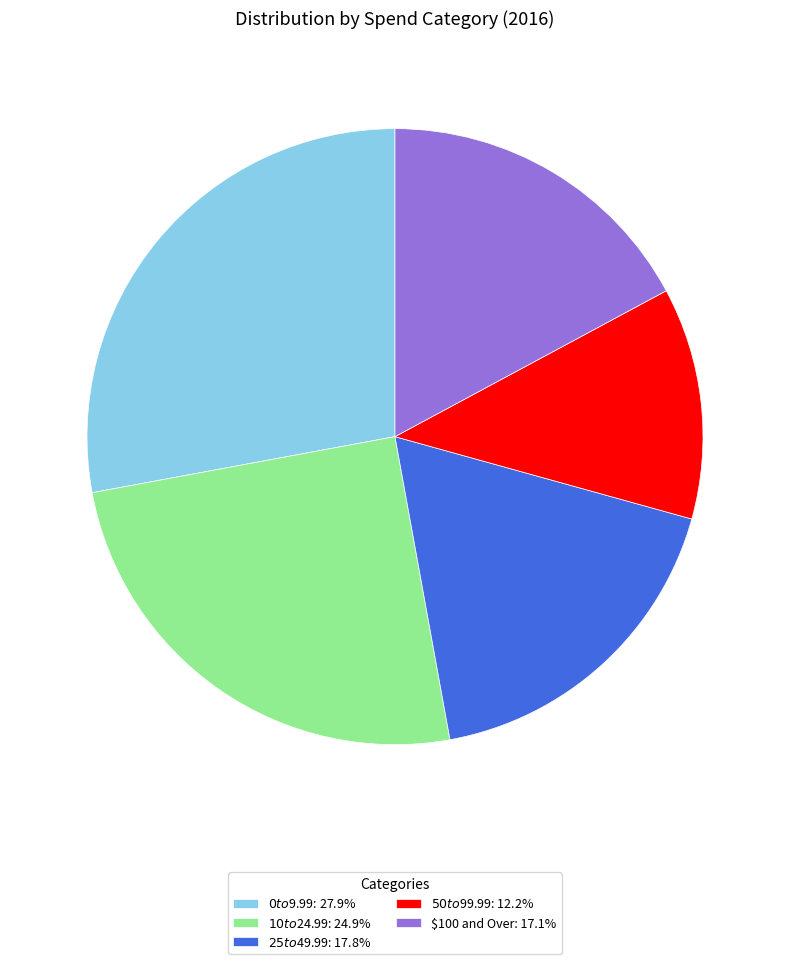

Does $100 and Over: 17.1% represent more than half of the total?

No